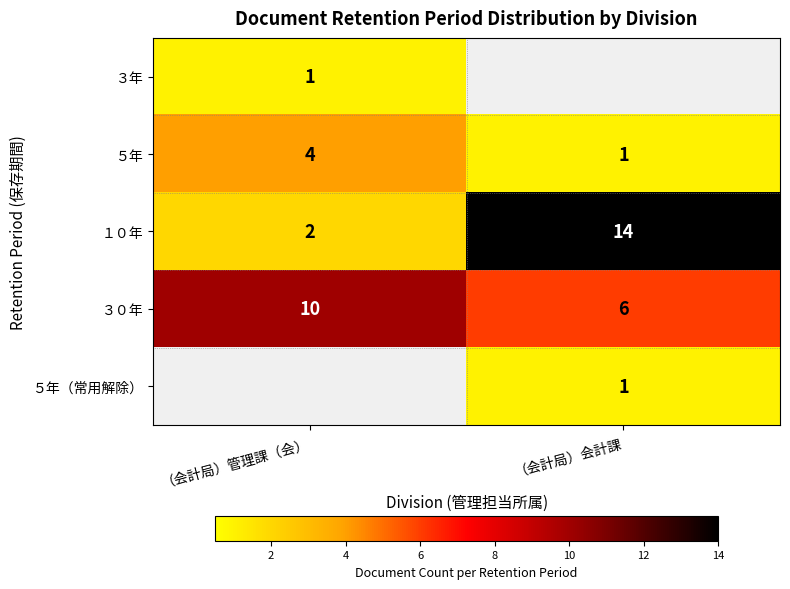

At how many categories does at least one series exceed 13?

1